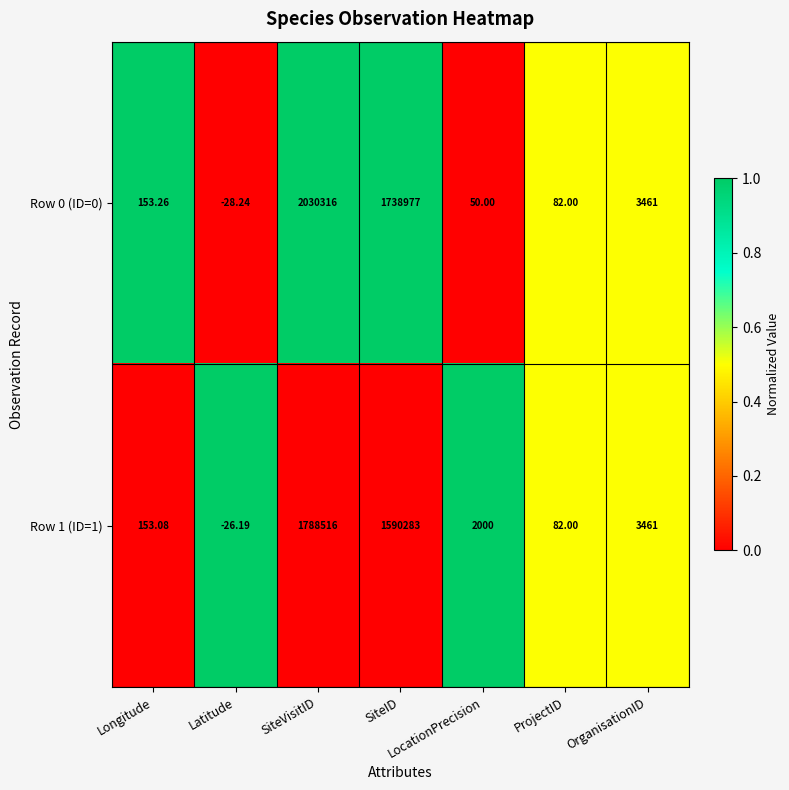

List the labels in order of Row 1 (ID=1) value, smallest first.

Latitude, ProjectID, Longitude, LocationPrecision, OrganisationID, SiteID, SiteVisitID